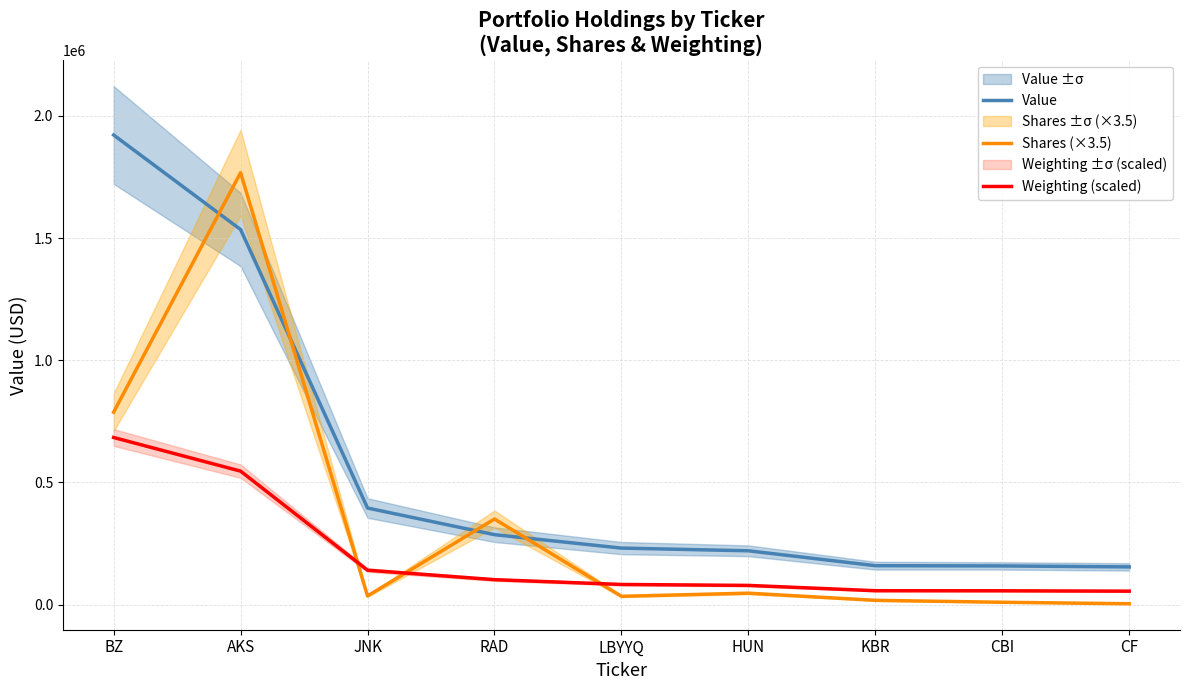

True or false: Value and Weighting (scaled) intersect in this chart.

False